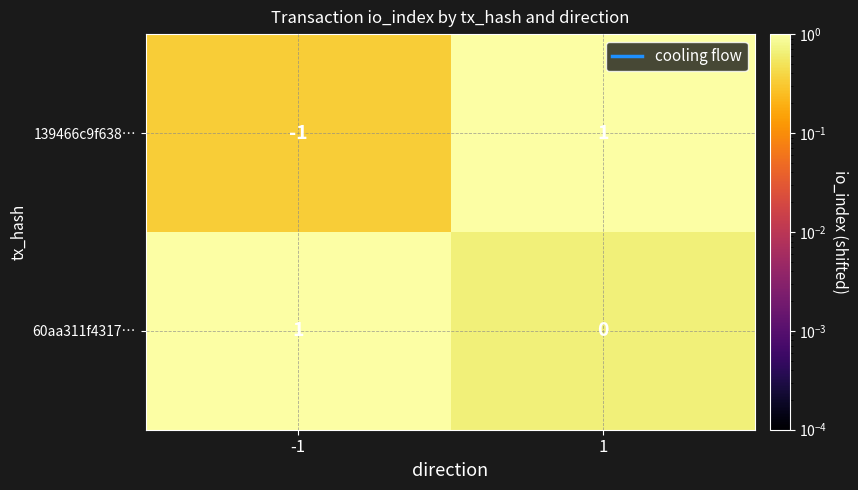

List the labels in order of 60aa311f4317… value, largest first.

-1, 1